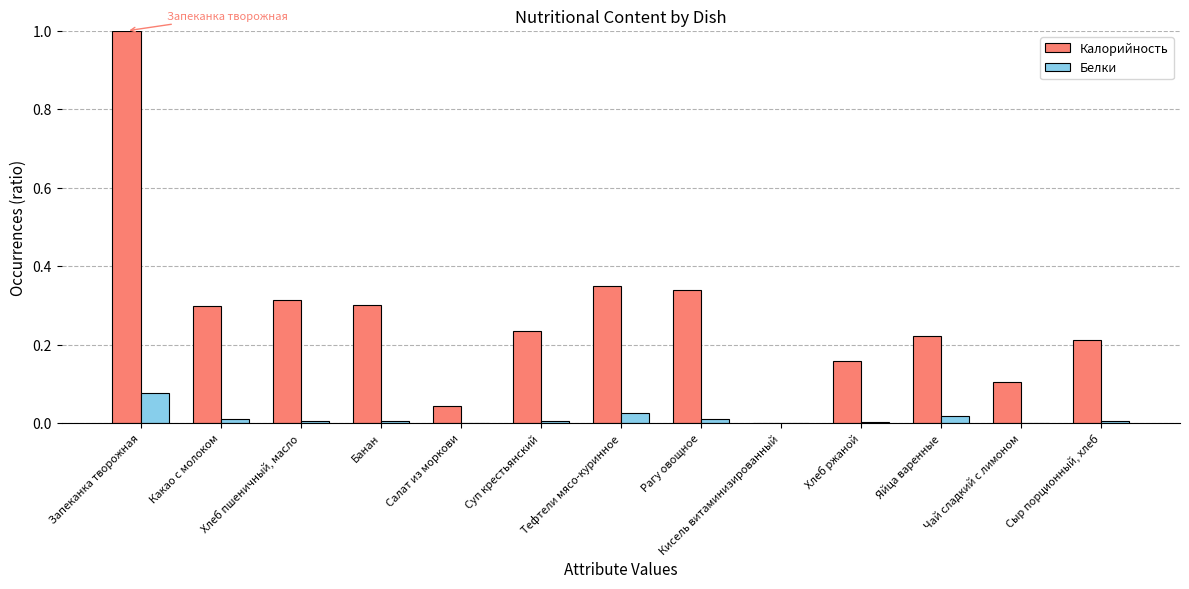

Are the bars grouped side by side (vs. stacked)?

Yes